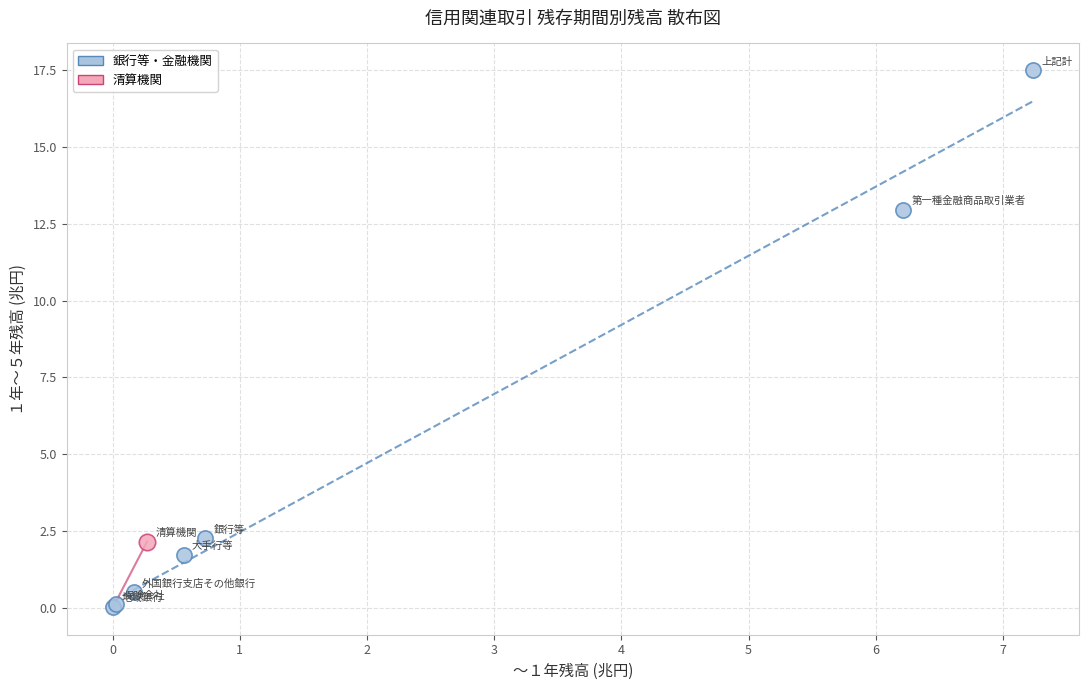

What are all the series names shown in the legend?

銀行等・金融機関, 清算機関